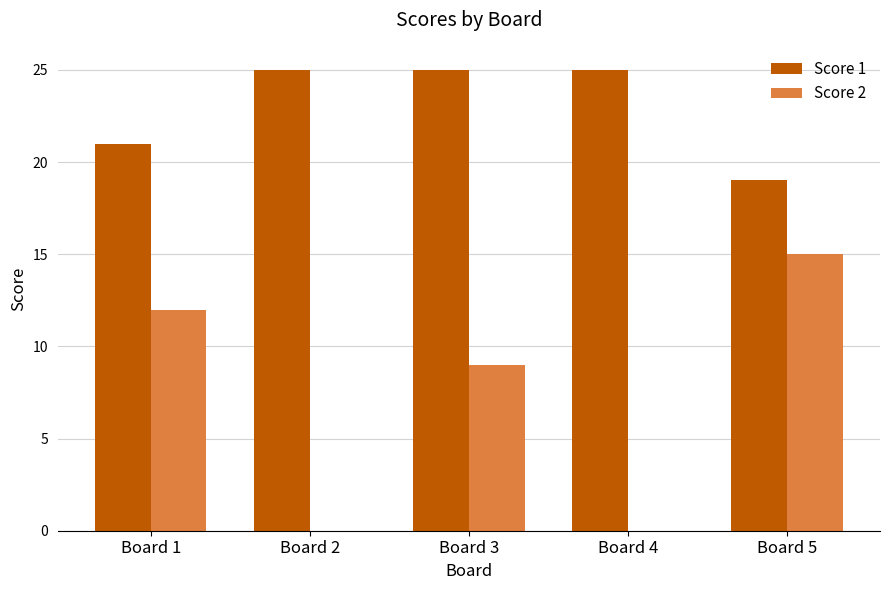

What is the sum of the Score 2 values at Board 2 and Board 1?

12